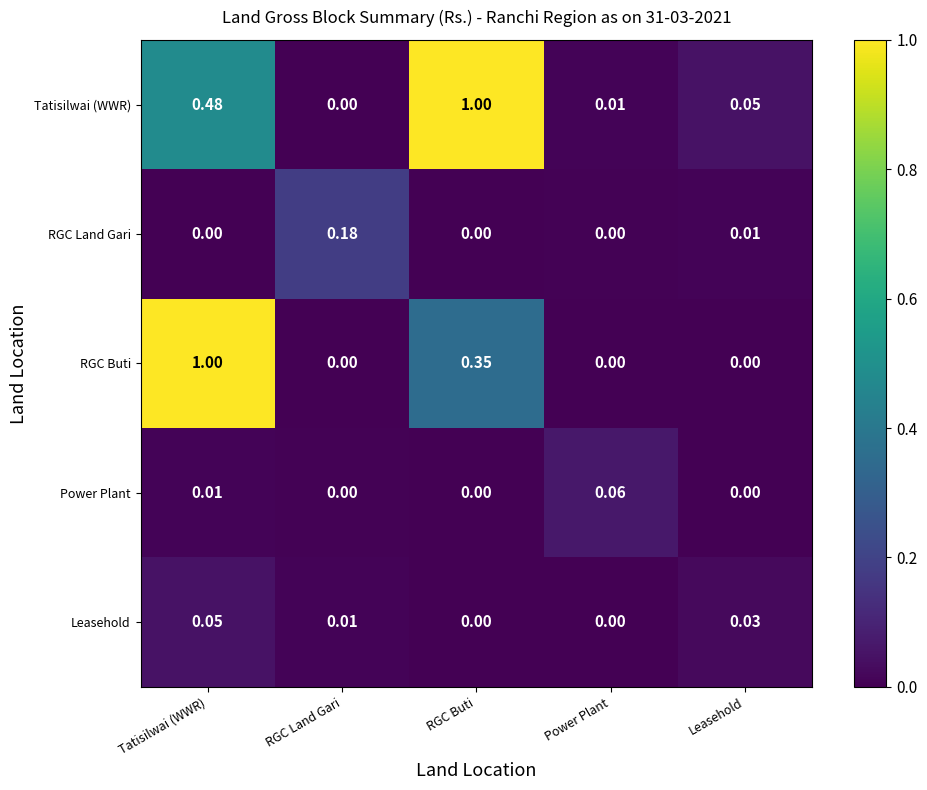

Between RGC Buti and Power Plant, which series saw the biggest shift?

Tatisilwai (WWR)